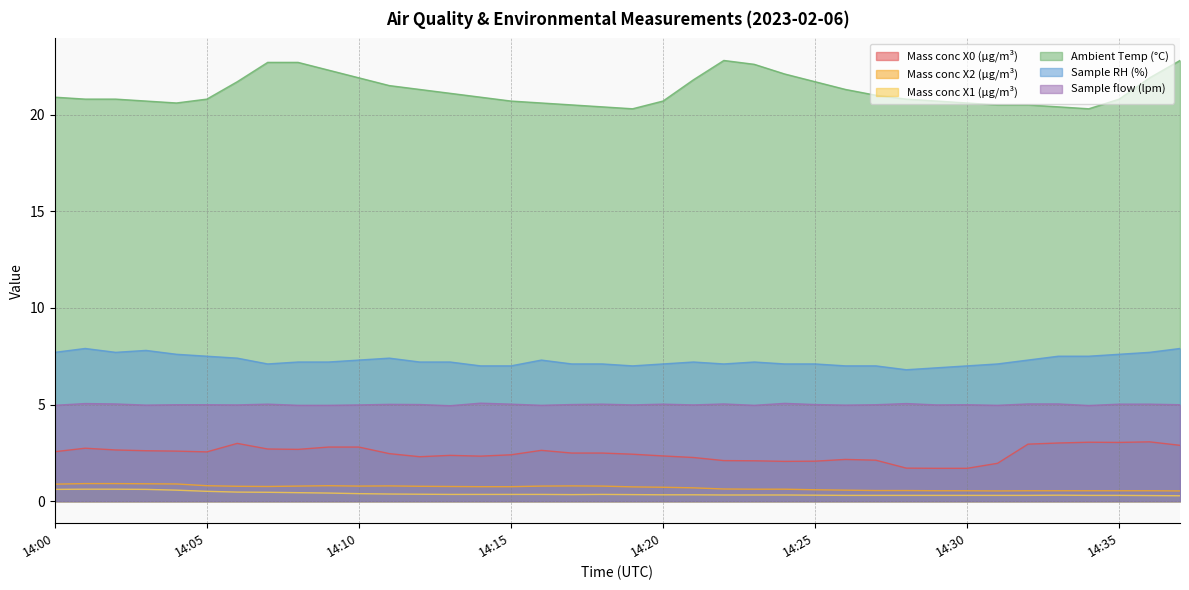

Rank the categories by Mass conc X1 (μg/m³) value from lowest to highest.

14:37, 14:36, 14:26, 14:27, 14:28, 14:29, 14:30, 14:31, 14:32, 14:34, 14:35, 14:25, 14:33, 14:22, 14:23, 14:24, 14:20, 14:21, 14:17, 14:19, 14:13, 14:14, 14:15, 14:16, 14:18, 14:12, 14:11, 14:10, 14:09, 14:08, 14:07, 14:06, 14:05, 14:04, 14:00, 14:03, 14:01, 14:02